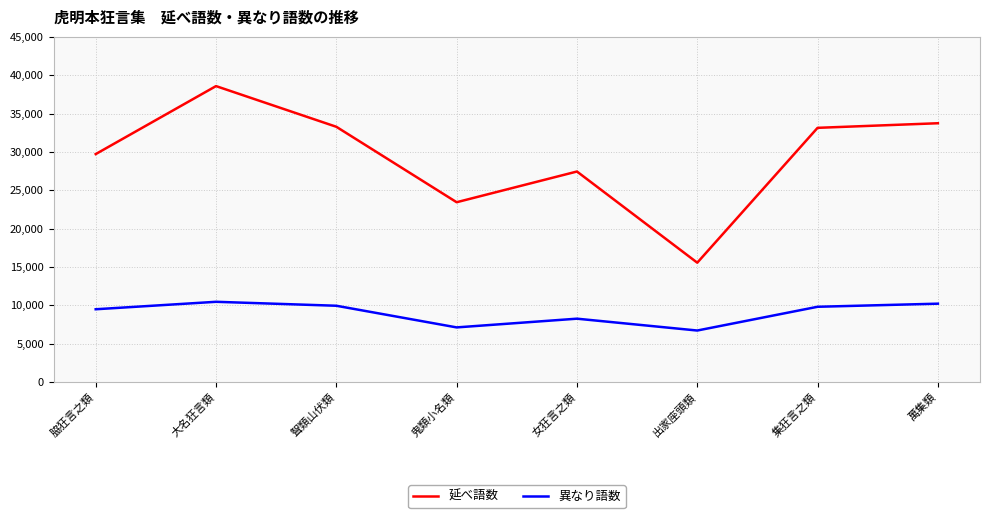

True or false: 異なり語数 and 延べ語数 cross at least once.

False